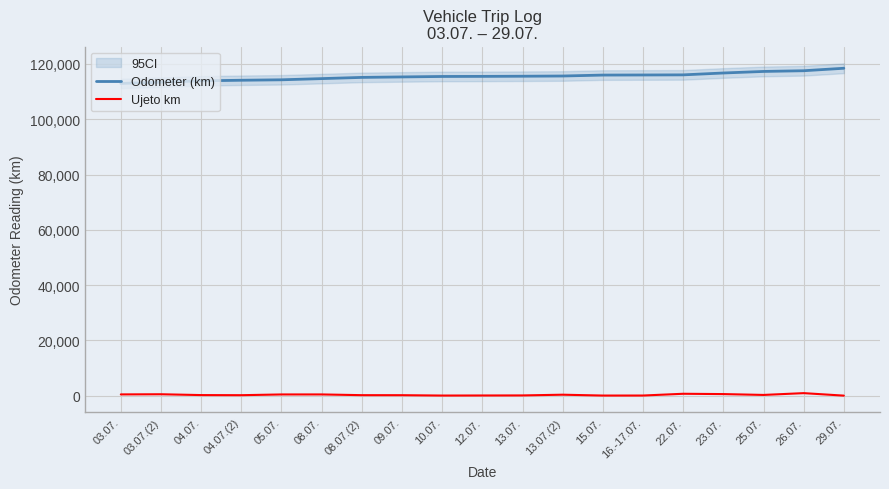

Does the chart display data point markers on the line(s)?

No